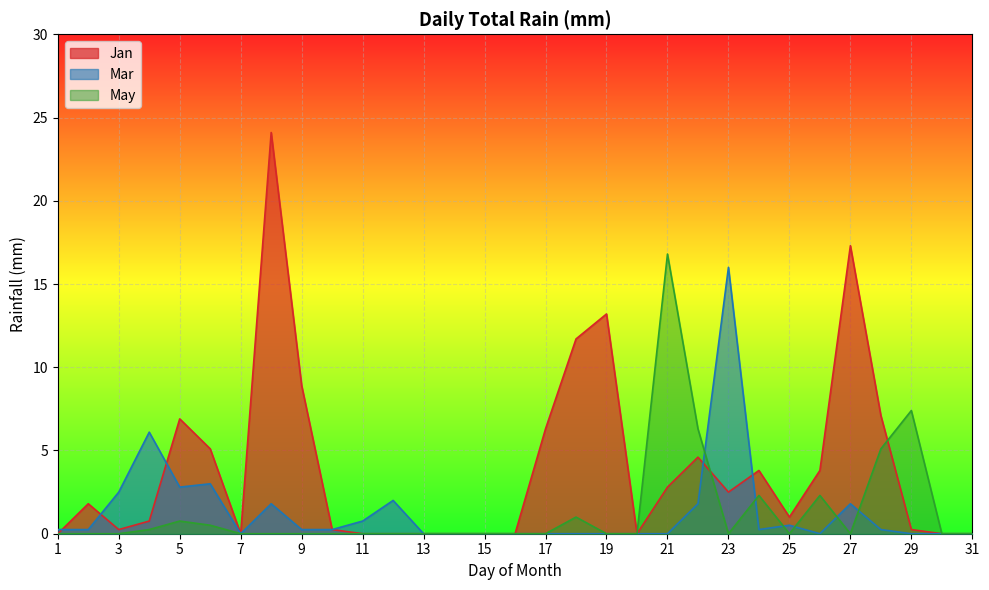

How many intersections are there between Jan and May?

2